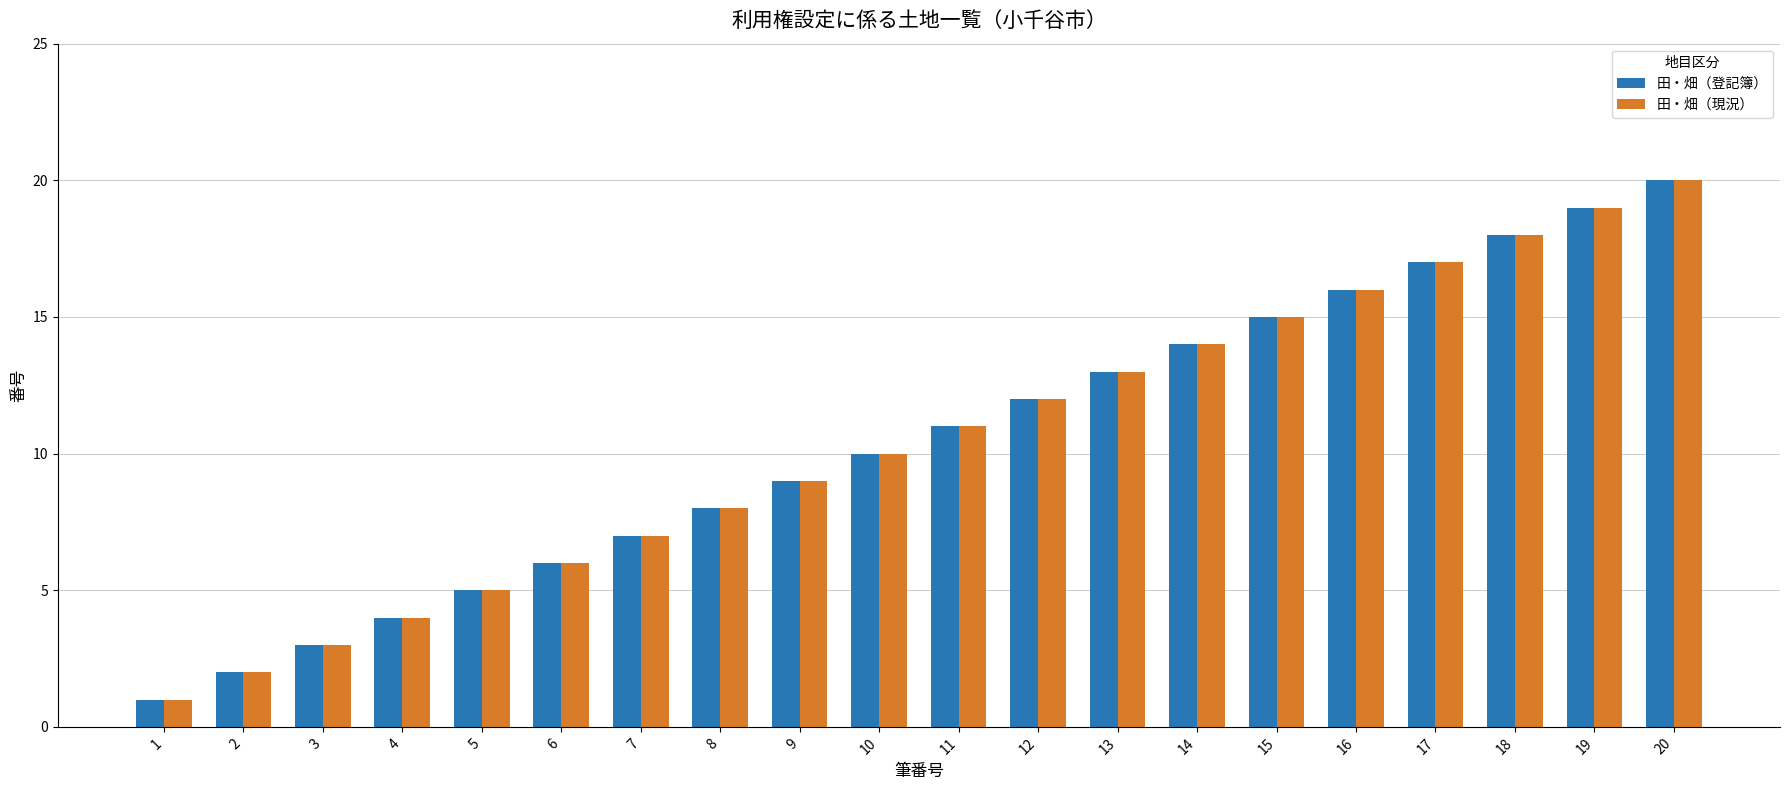

What is the difference between the maximum and minimum values in the 田・畑（現況） series?

19